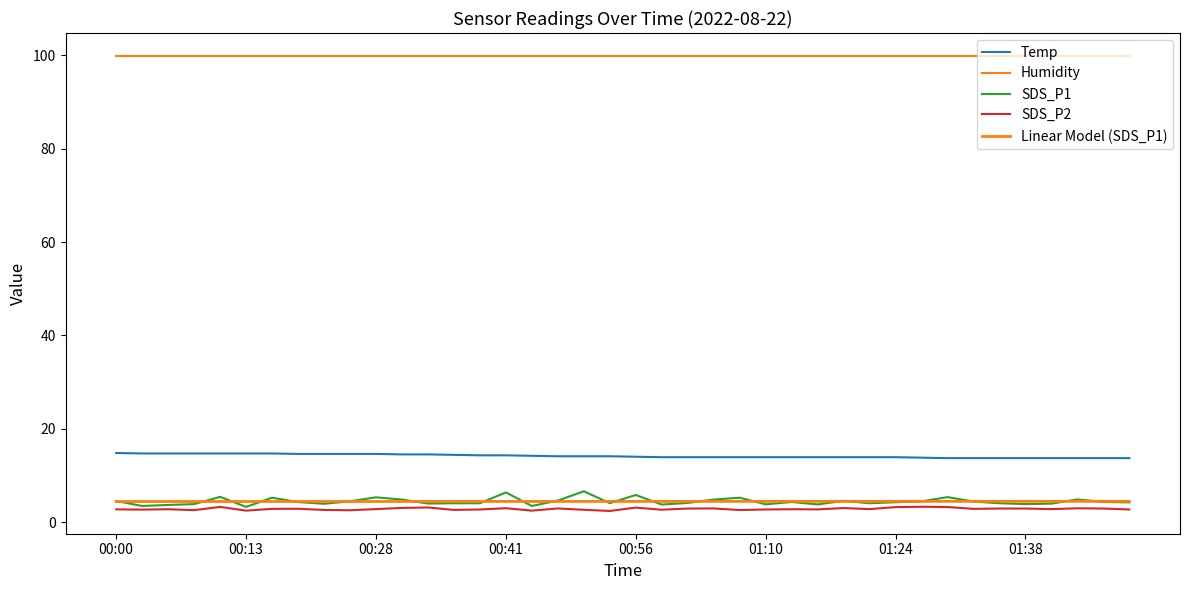

What is the value of the Temp point at the 23rd from the left?

13.9